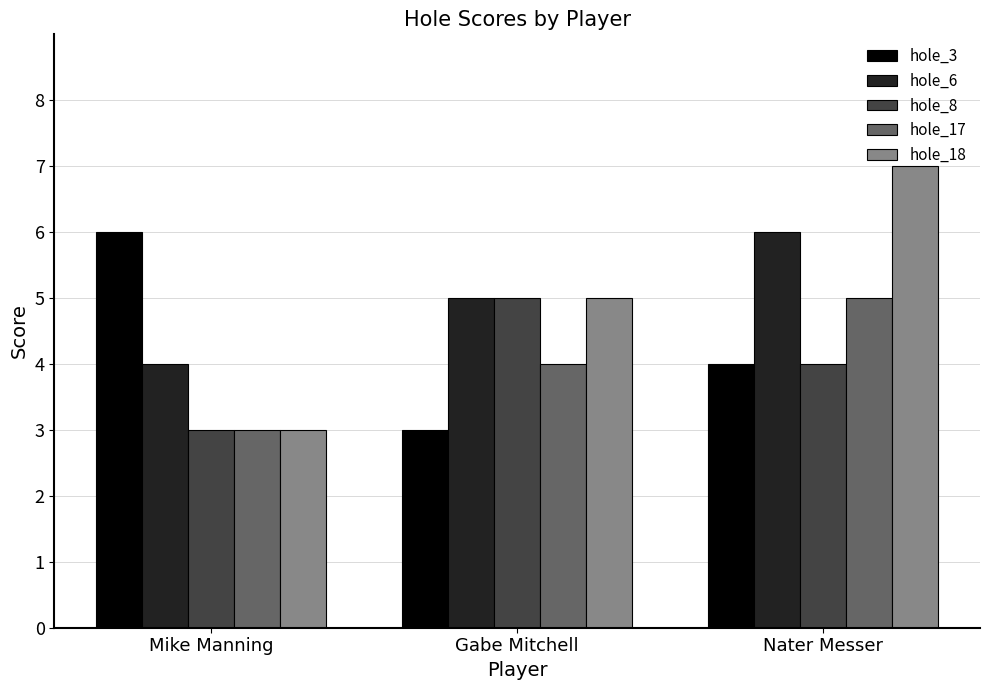

What is the lowest value of the hole_6 series?

4